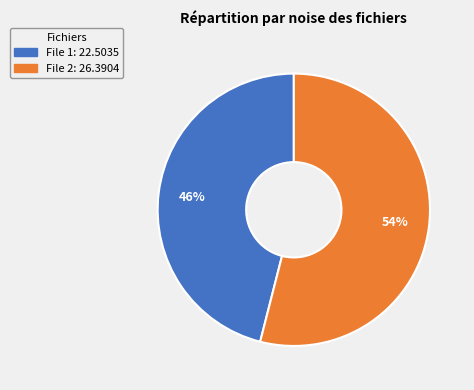

Is there a majority slice in this chart?

Yes